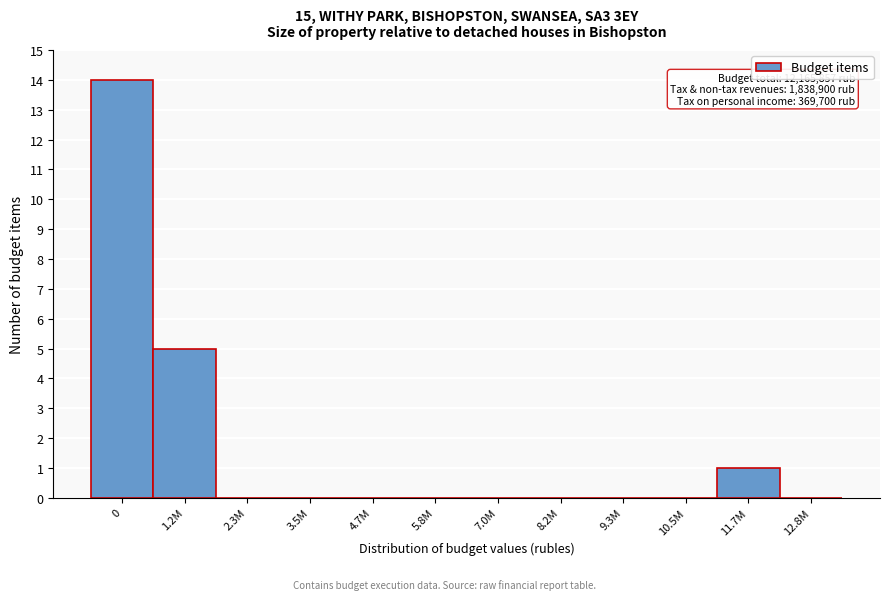

Reading left to right, extract all data points from this chart.

0=14	1.2M=5	2.3M=0	3.5M=0	4.7M=0	5.8M=0	7.0M=0	8.2M=0	9.3M=0	10.5M=0	11.7M=1	12.8M=0